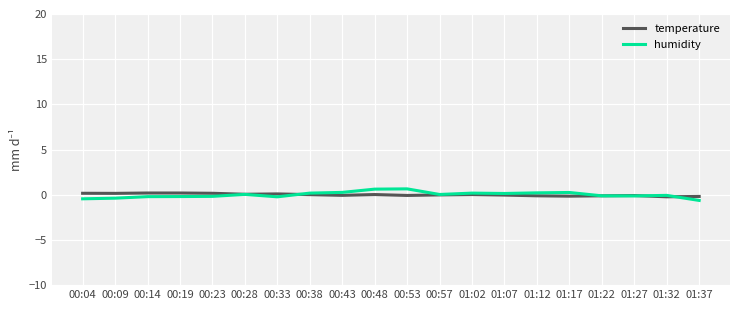

Is it true that temperature equals -0.1 at 01:22?

True